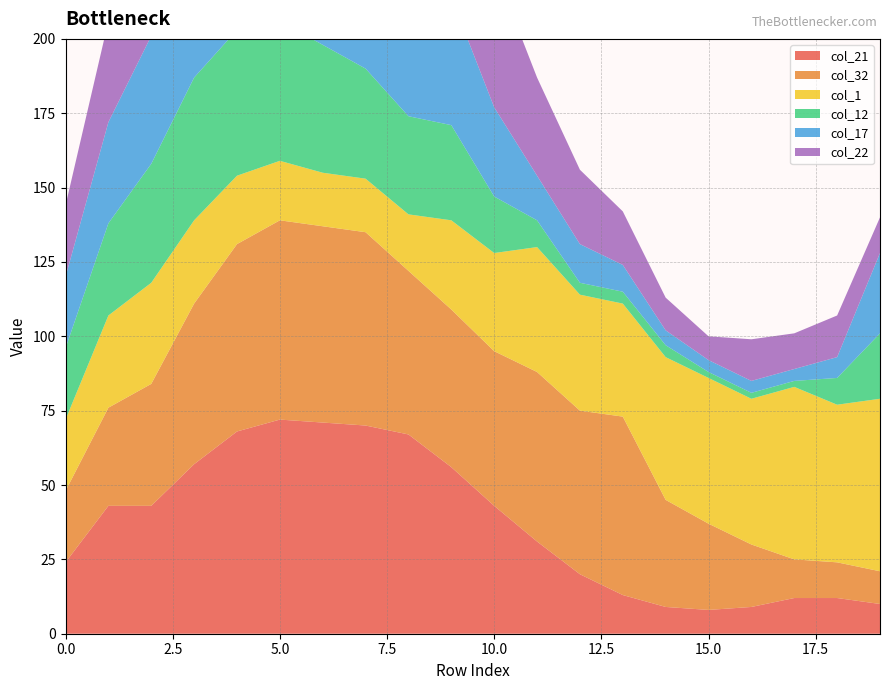

Reading left to right, what are all the values shown in this chart?

col_21: 0=24	1=43	2=43	3=57	4=68	5=72	6=71	7=70	8=67	9=56	10=43	11=31	12=20	13=13	14=9	15=8	16=9	17=12	18=12	19=10
col_32: 0=24	1=33	2=41	3=54	4=63	5=67	6=66	7=65	8=55	9=53	10=52	11=57	12=55	13=60	14=36	15=29	16=21	17=13	18=12	19=11
col_1: 0=24	1=31	2=34	3=28	4=23	5=20	6=18	7=18	8=19	9=30	10=33	11=42	12=39	13=38	14=48	15=49	16=49	17=58	18=53	19=58
col_12: 0=24	1=31	2=40	3=48	4=49	5=47	6=43	7=37	8=33	9=32	10=19	11=9	12=4	13=4	14=4	15=2	16=2	17=2	18=9	19=22
col_17: 0=24	1=34	2=43	3=55	4=64	5=67	6=65	7=57	8=52	9=43	10=30	11=15	12=13	13=9	14=5	15=4	16=4	17=4	18=7	19=27
col_22: 0=24	1=34	2=43	3=58	4=69	5=72	6=72	7=71	8=67	9=57	10=47	11=33	12=25	13=18	14=11	15=8	16=14	17=12	18=14	19=12